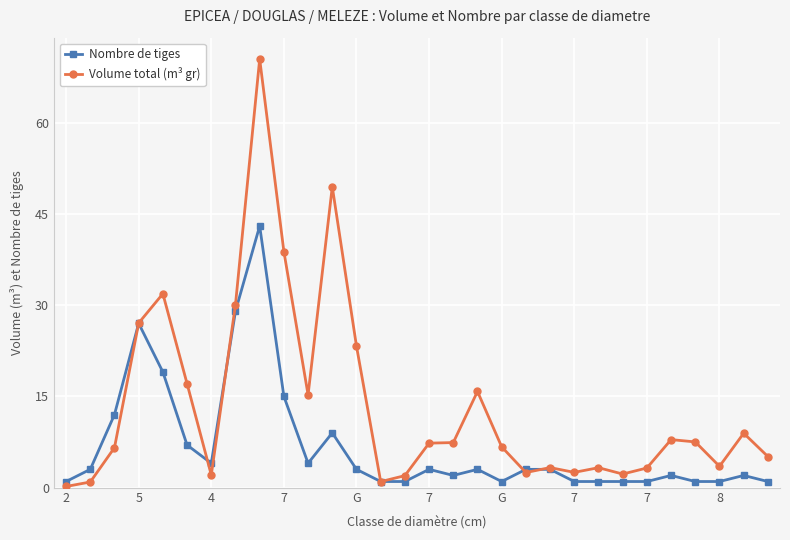

What is the difference between the maximum and minimum values in the Volume total (m³ gr) series?

70.3